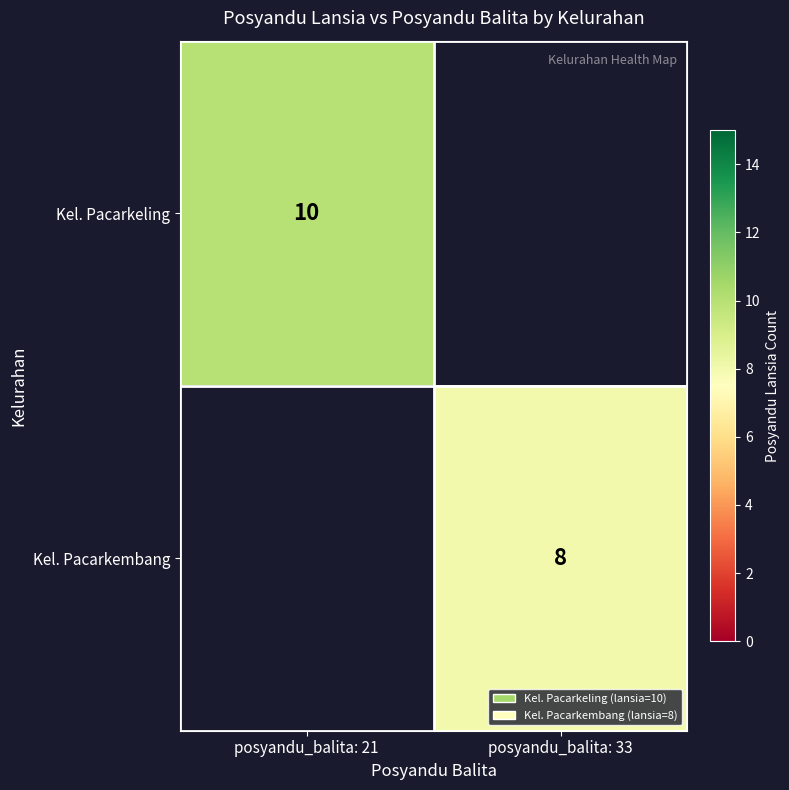

Is the value of Kel. Pacarkembang at posyandu_balita: 33 greater than the value of Kel. Pacarkeling at posyandu_balita: 21?

No